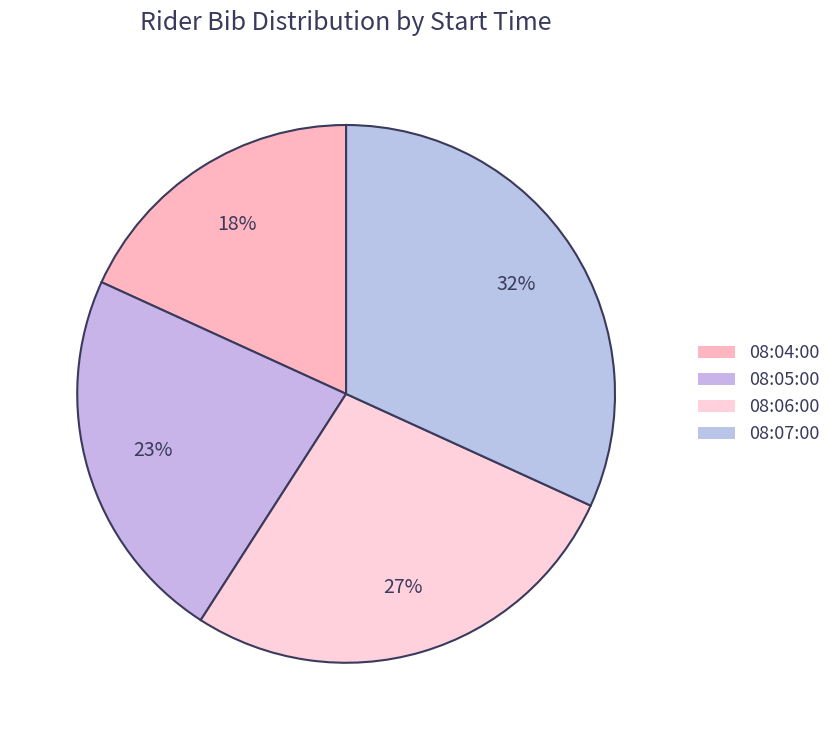

The 08:07:00 slice represents 32% of the pie. True or false?

True